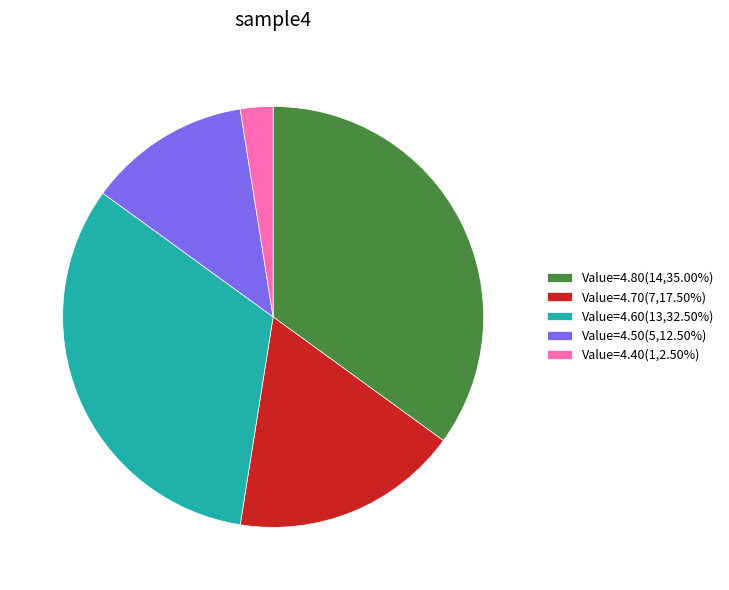

Is the sum of Value=4.80(14,35.00%) and Value=4.60(13,32.50%) greater than half?

Yes